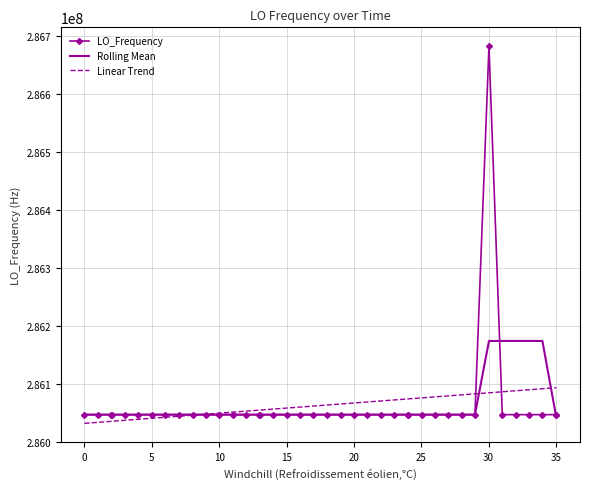

Rank the series by their maximum value, from highest to lowest.

LO_Frequency, Rolling Mean, Linear Trend